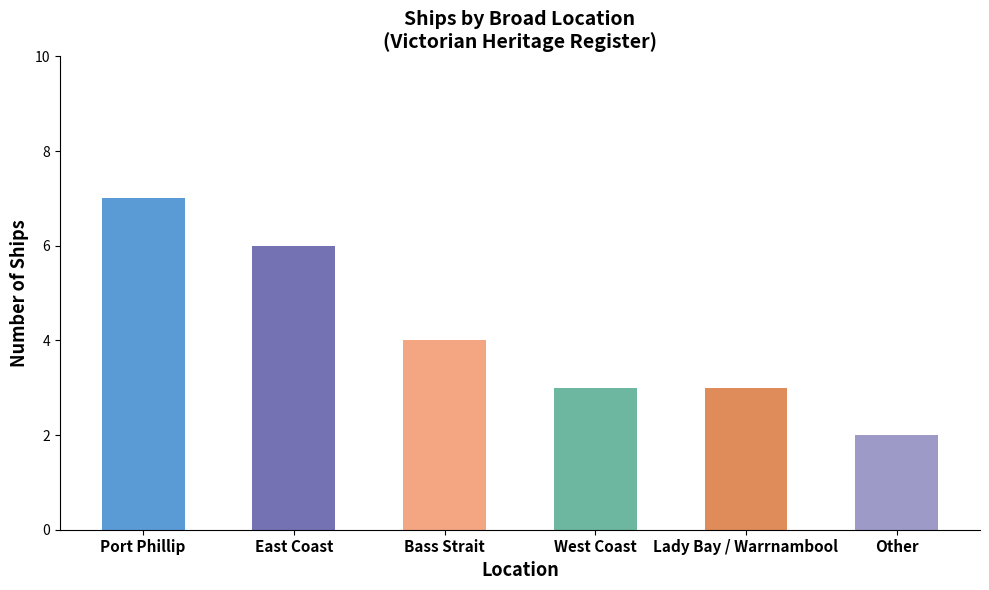

Is it true that the value at Other is 2?

True